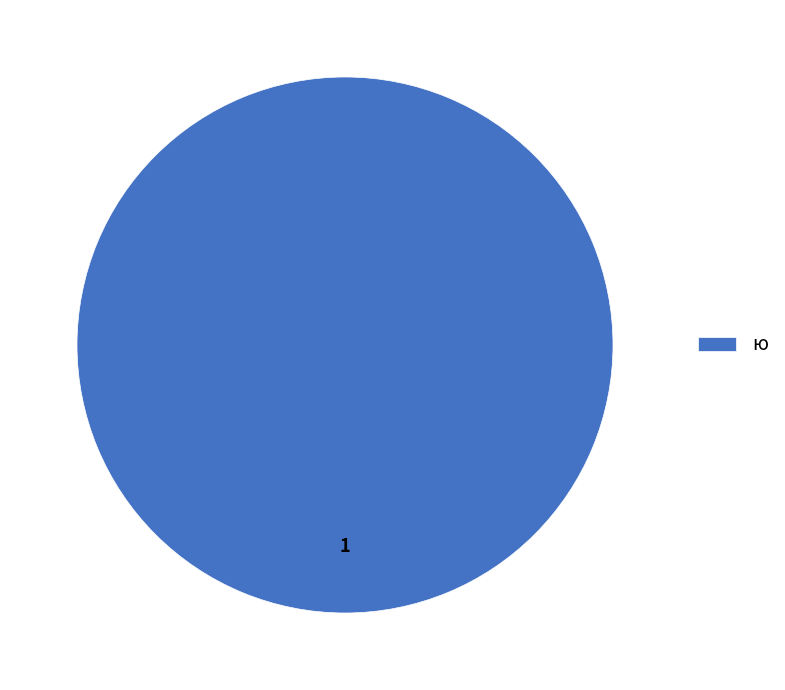

Rank the categories by value from lowest to highest.

ю